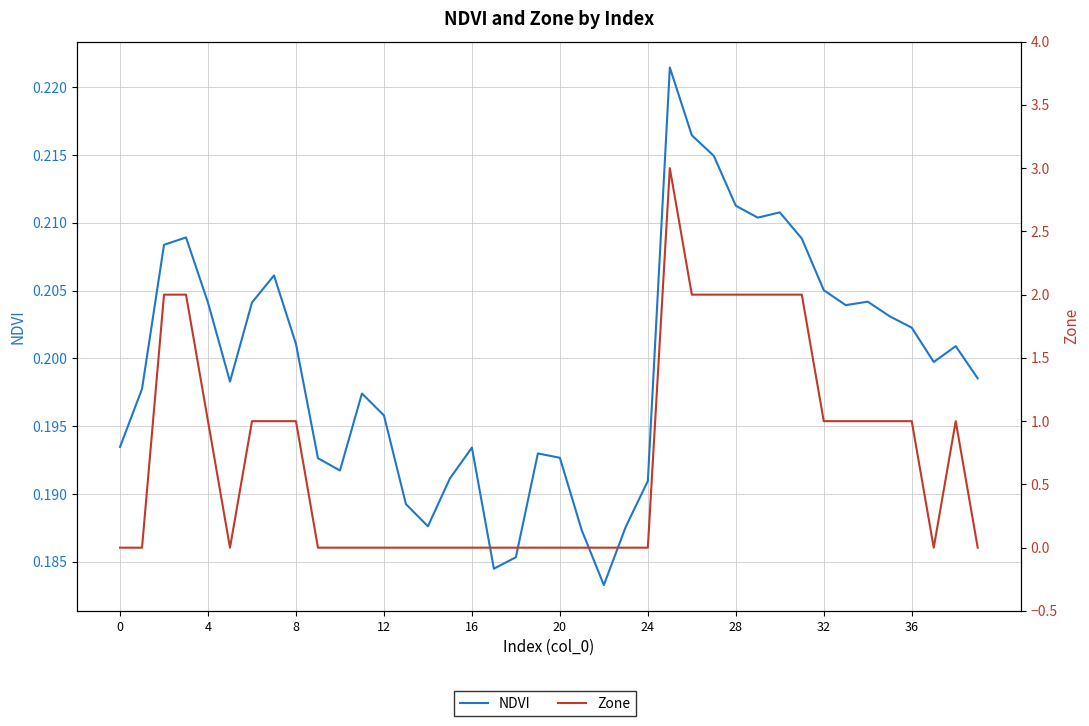

What is the label of the 1st point from the right?

39